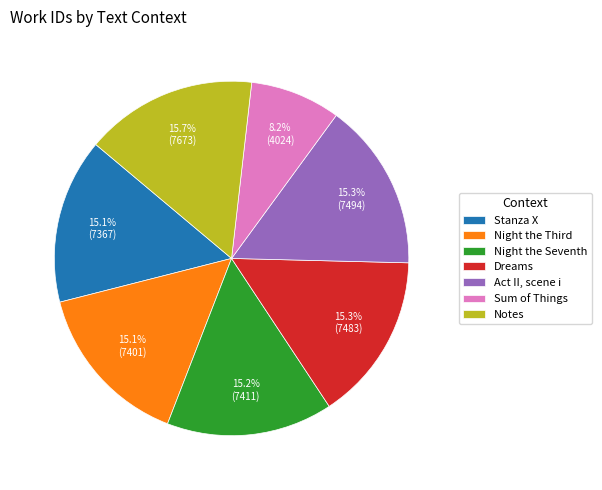

What percentage is NOT represented by Stanza X?

84.9%